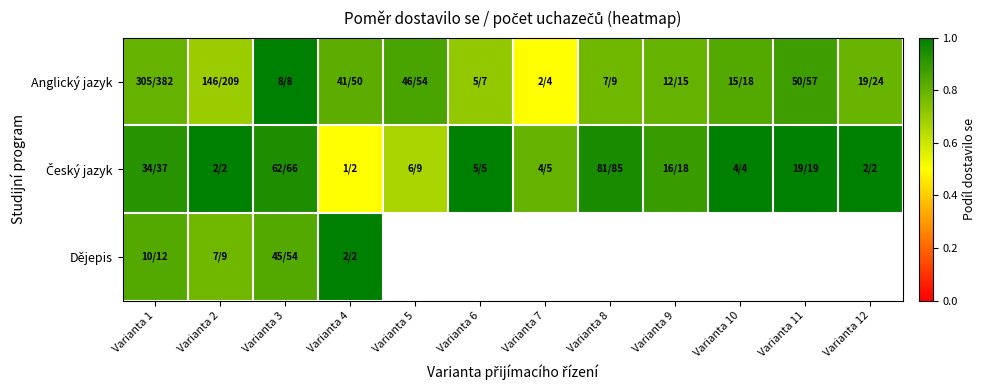

At how many categories does at least one series exceed 0?

12